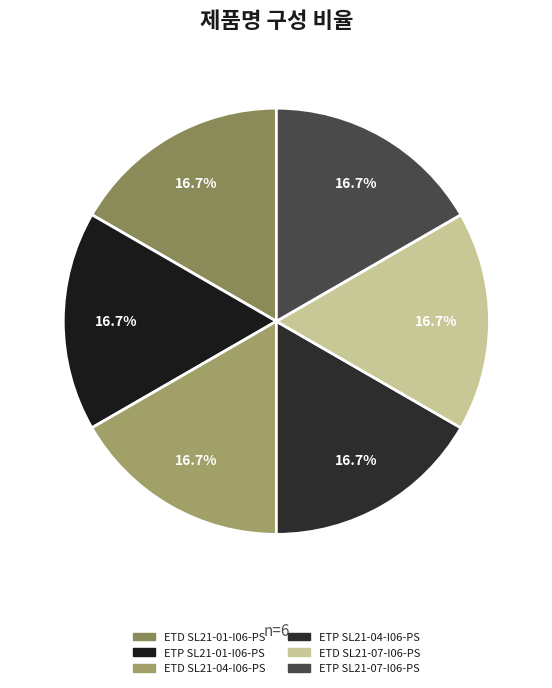

Which category has the smallest portion of the pie?

ETD SL21-01-I06-PS